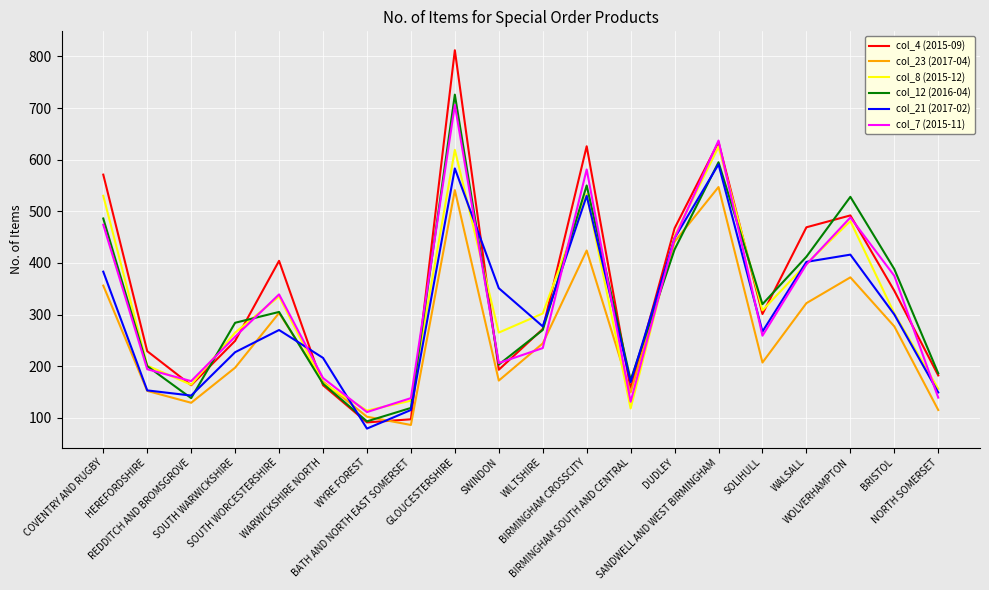

What is the sum of all col_21 (2017-02) values?

6069